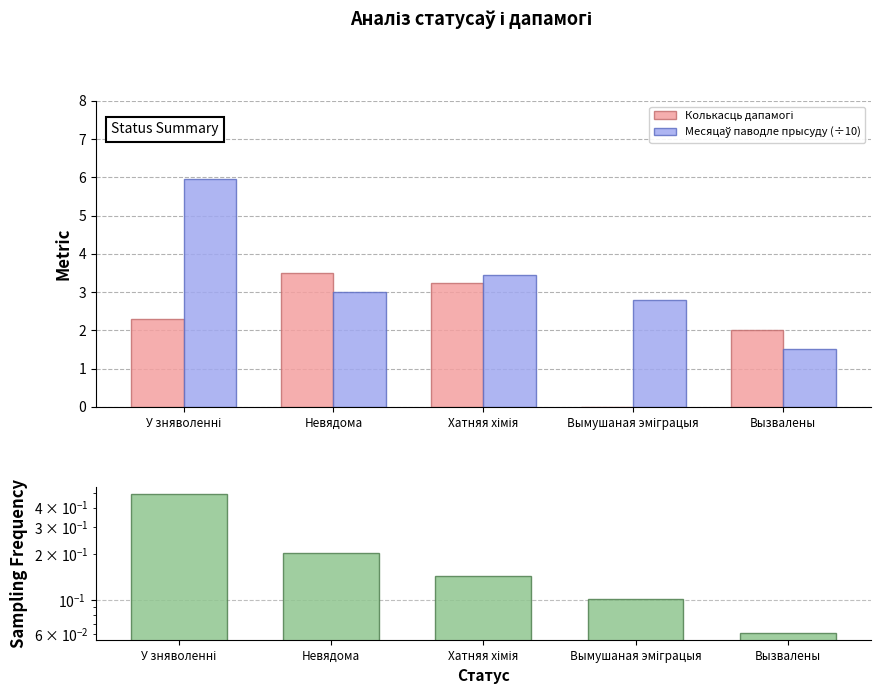

What is the label of the 5th bar from the left?

Вызвалены